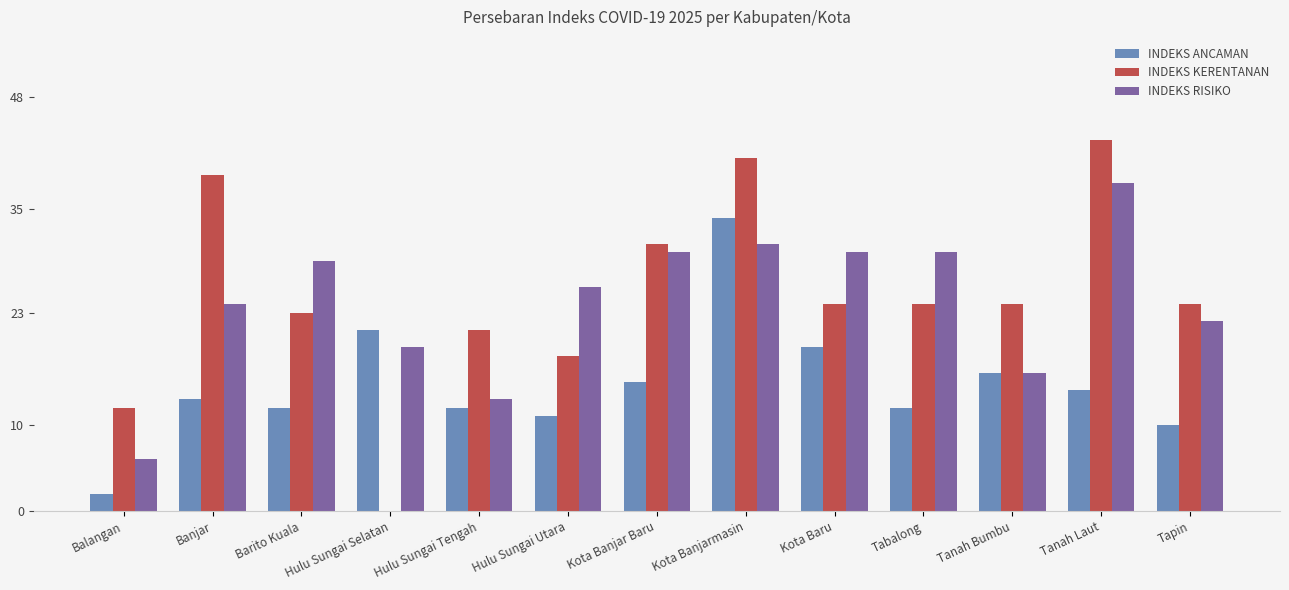

What are all the series names shown in the legend?

INDEKS ANCAMAN, INDEKS KERENTANAN, INDEKS RISIKO